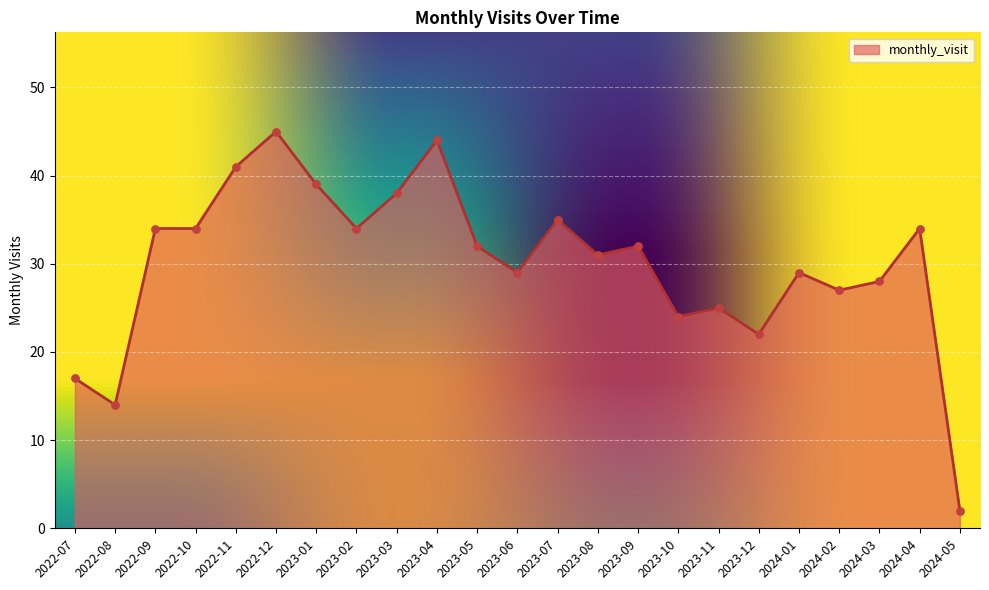

What is the change in value from 2023-06 to 2023-10?

-5